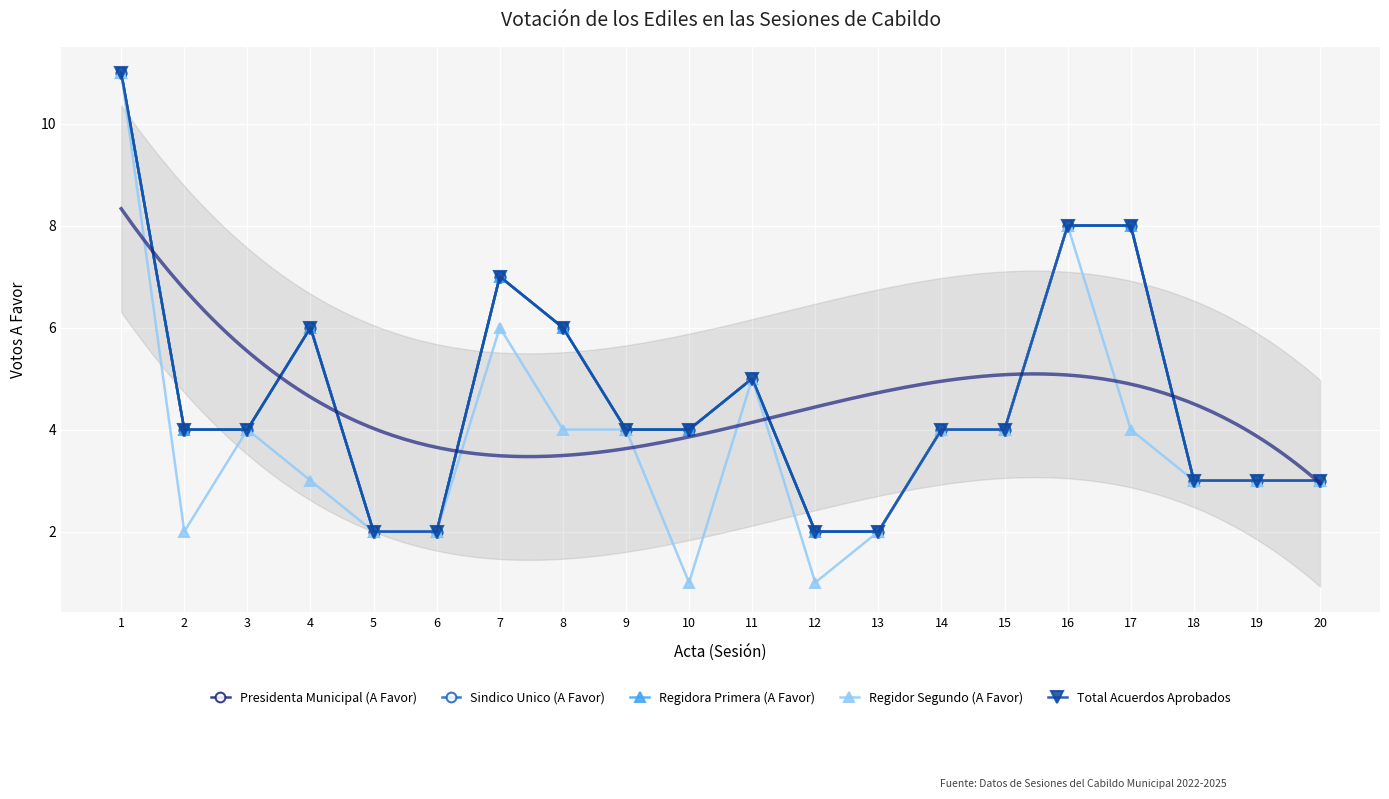

Is this an area chart (filled region under the line)?

No